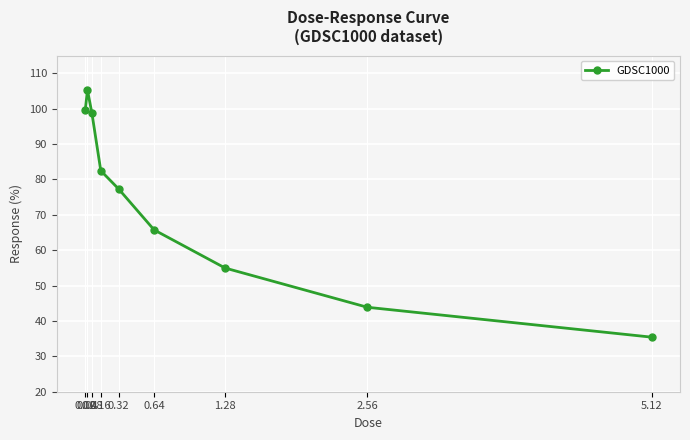

True or false: the data has more than 2 interior local peaks.

False